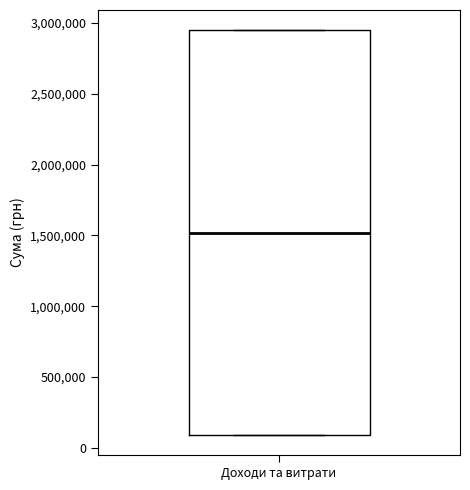

Read this box plot against the y-axis: the position of the median line, the range covered by the box, and the ends of both whiskers. The values are not printed on the chart, so give them approximately, as read against the axis.

median 1500000, box 100000 to 2950000, whiskers 100000 to 2950000